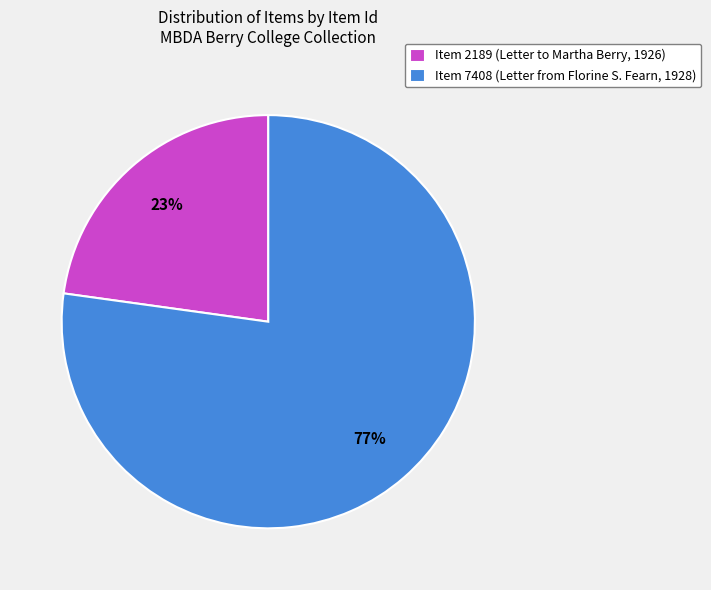

Count the number of slices in the pie.

2